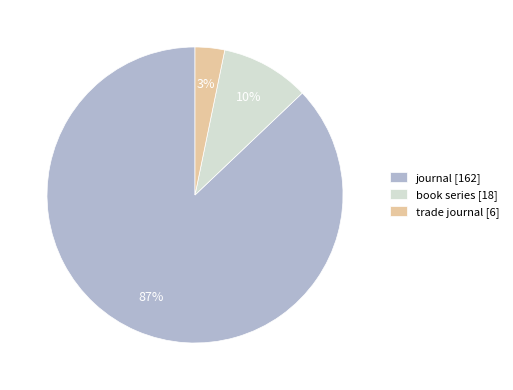

Count the number of slices in the pie.

3